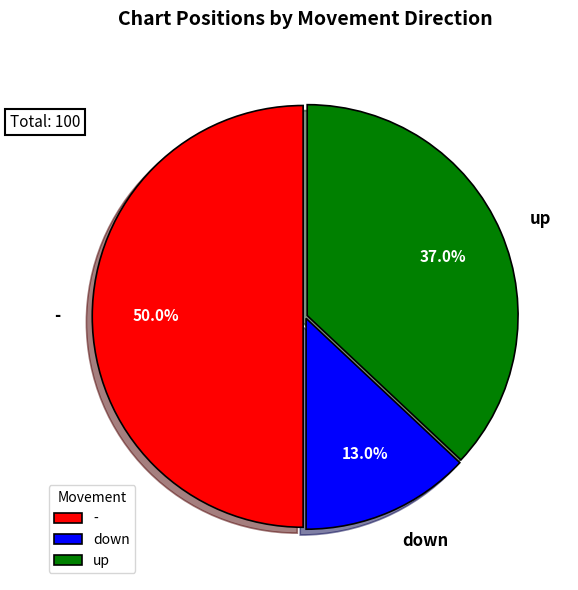

To the nearest percent, what is the difference between the largest and smallest slice percentages?

37%